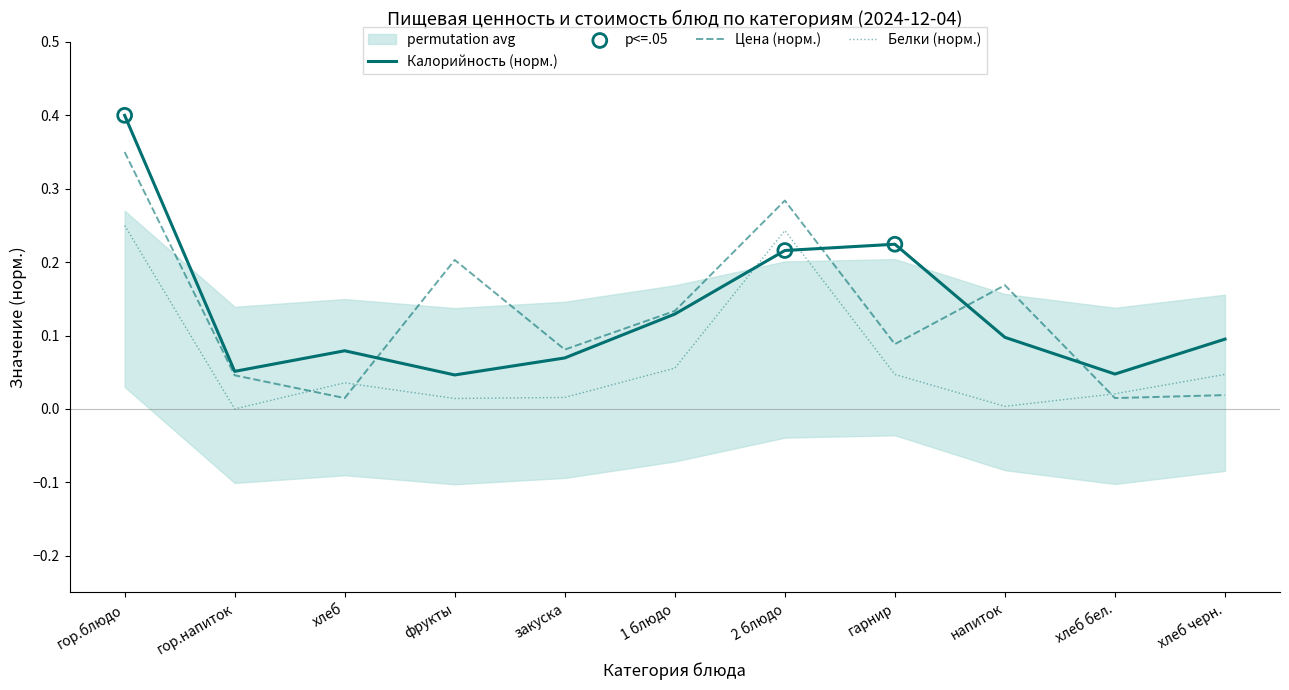

Which series contains the lowest Y value?

Белки